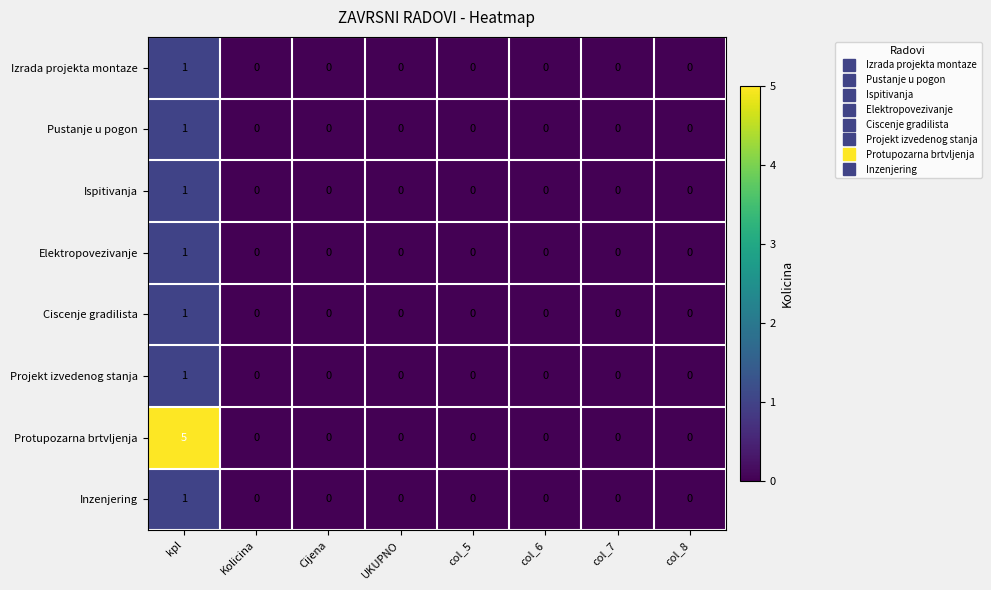

True or false: Ciscenje gradilista has a value of -1 at Kolicina.

False